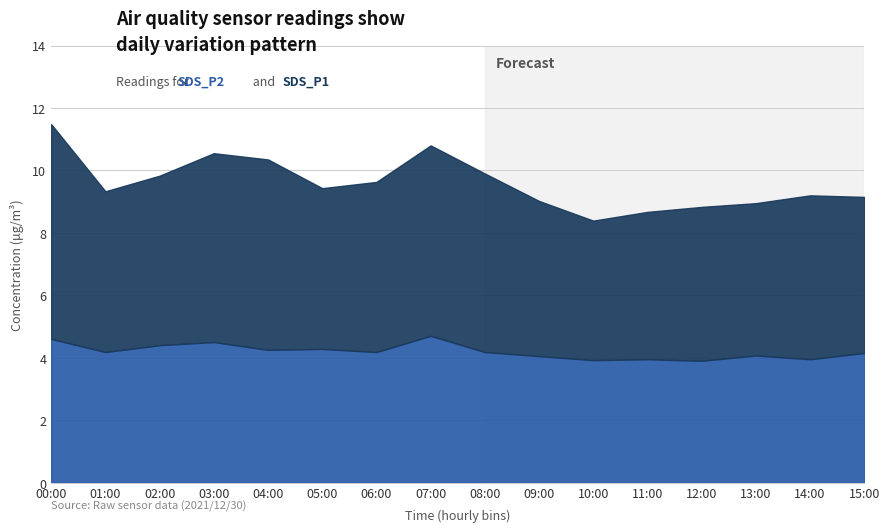

True or false: SDS_P2 has more than 0 points higher than both neighbors.

True